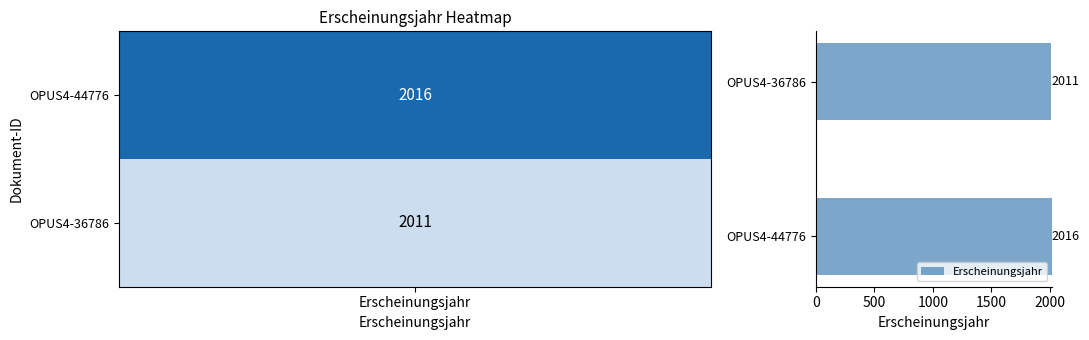

The chart shows a value of 2016 at OPUS4-44776. True or false?

True